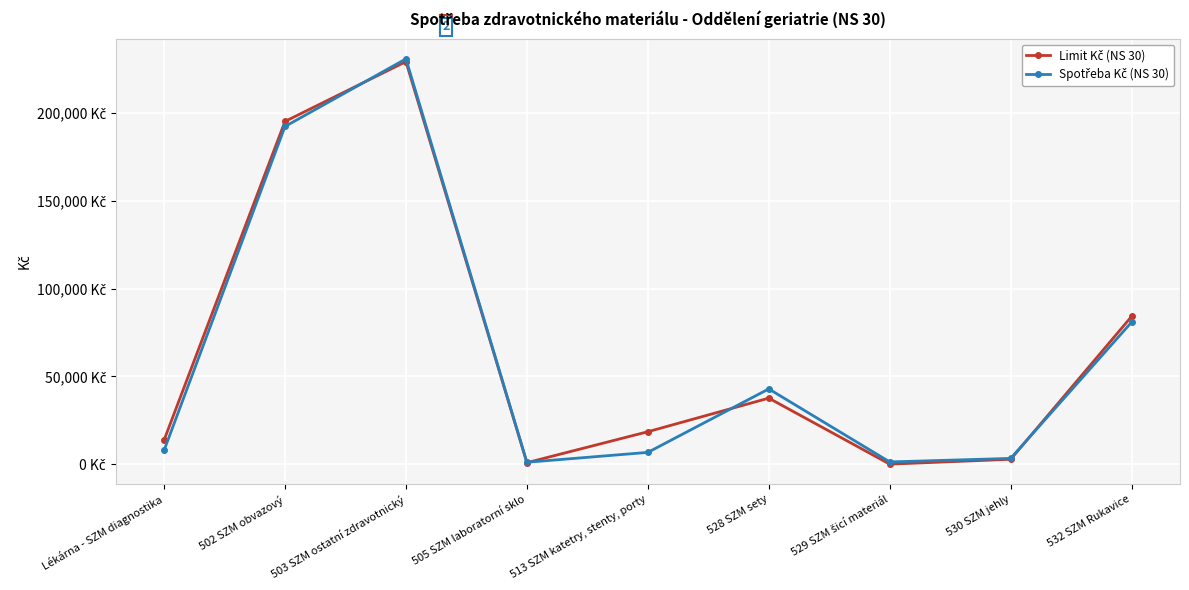

Does the chart have visible grid lines?

Yes